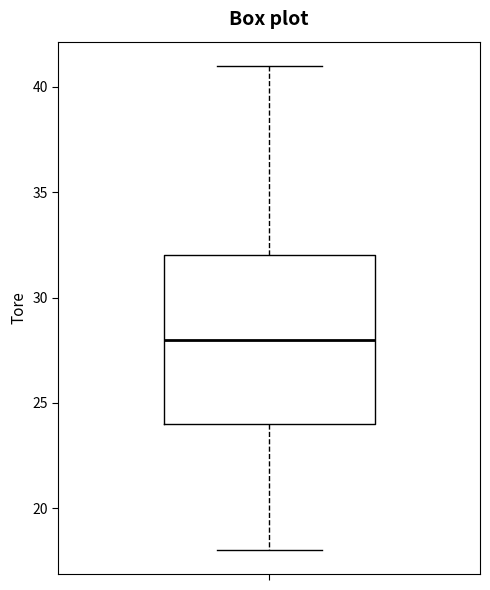

Transcribe this box plot: give where the median line is, the range the box spans, and where the two whiskers end, as read against the y-axis. The values are not printed on the chart, so give them approximately, as read against the axis.

median 28, box 24 to 32, whiskers 18 to 41